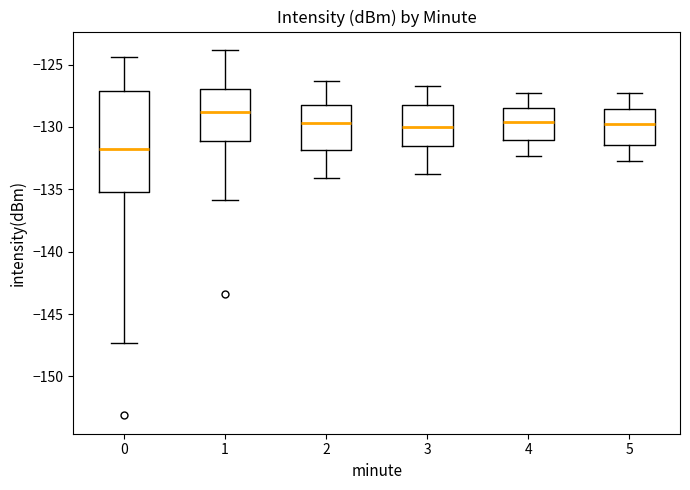

Comparing the boxes themselves (not the whiskers), which one is the tallest?

0